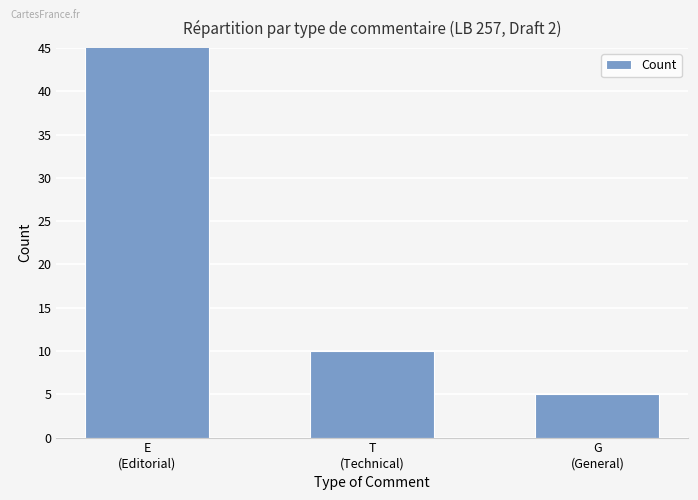

The chart shows a value of 17 at T
(Technical). True or false?

False